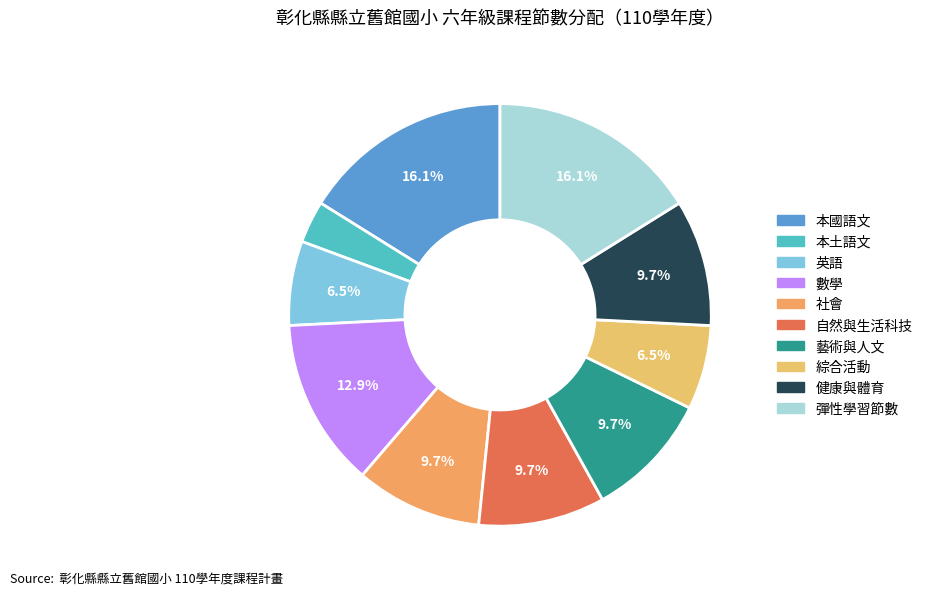

To the nearest percent, what is the average slice percentage?

10%